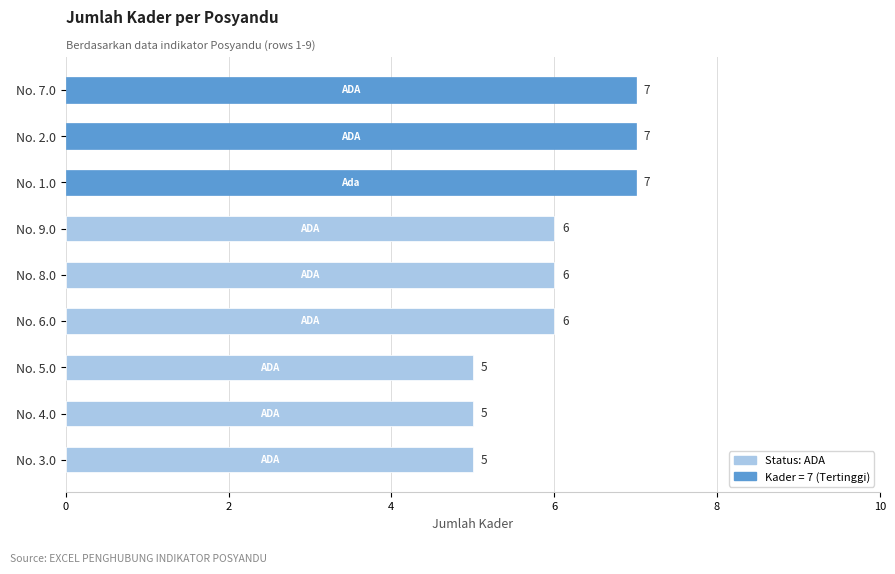

The chart shows a value of 9 at No. 6.0. True or false?

False